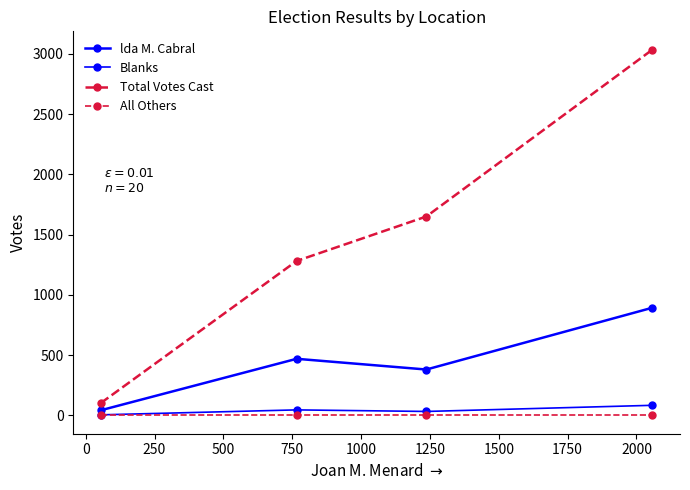

How many lines are shown in the chart?

4